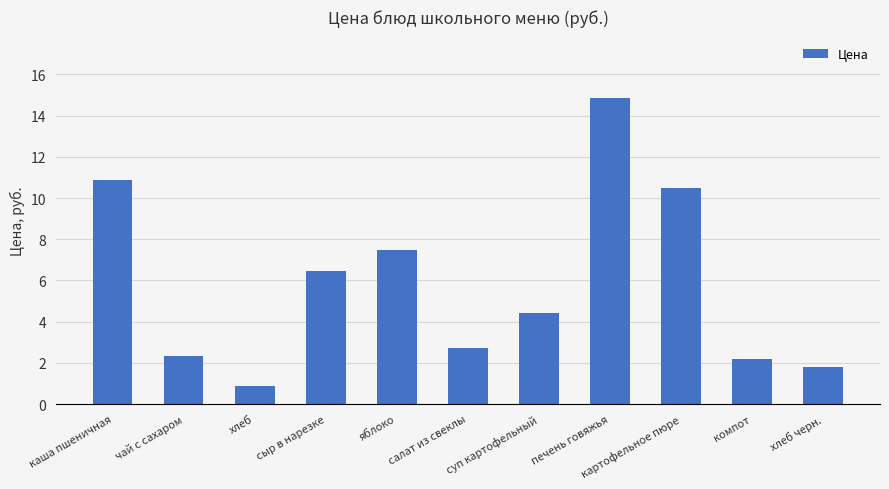

Which label corresponds to the largest value in the chart?

печень говяжья